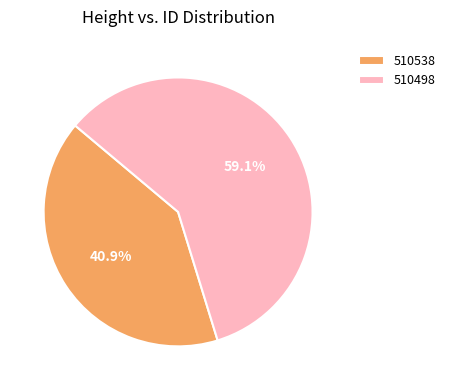

To the nearest percent, what is the combined percentage of 510498 and 510538?

100%